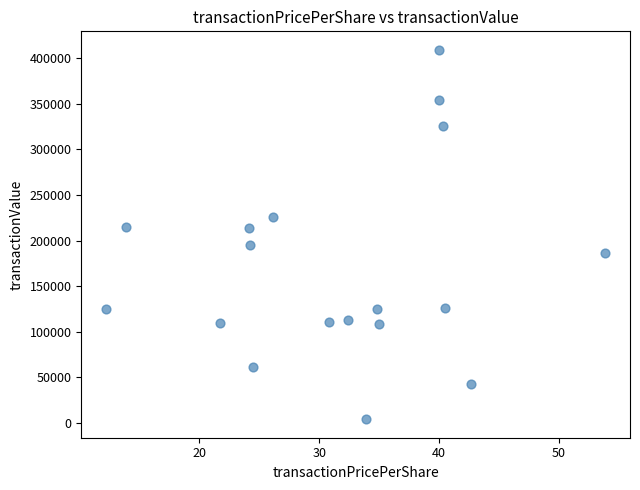

What is the range of Y values (max minus min)?

405617